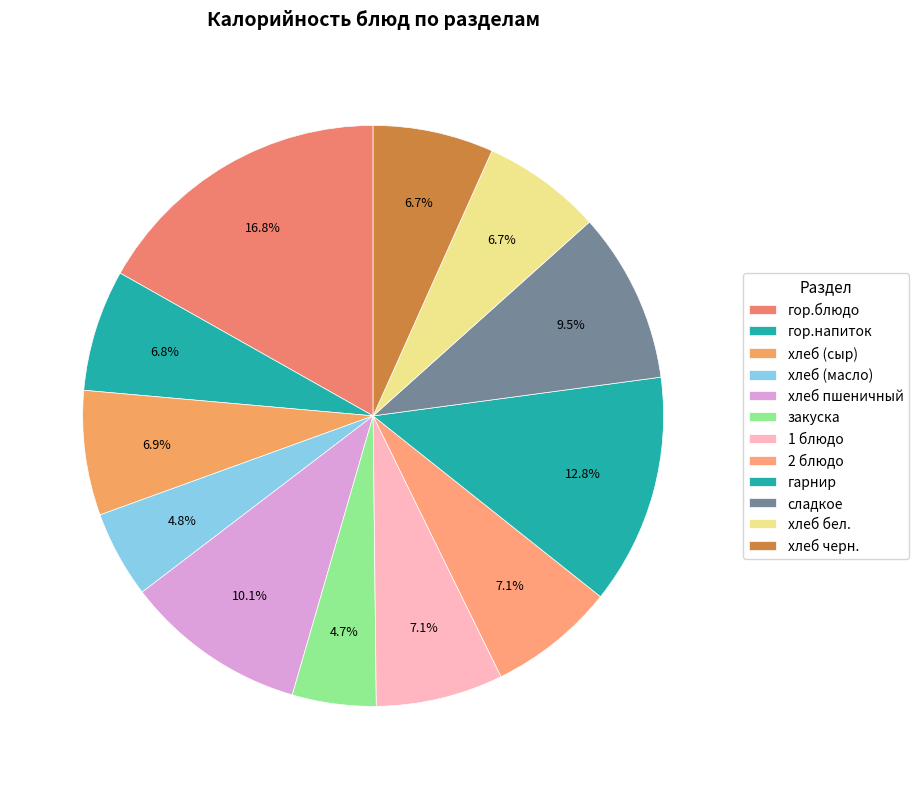

To the nearest percent, what is the average slice percentage?

8%